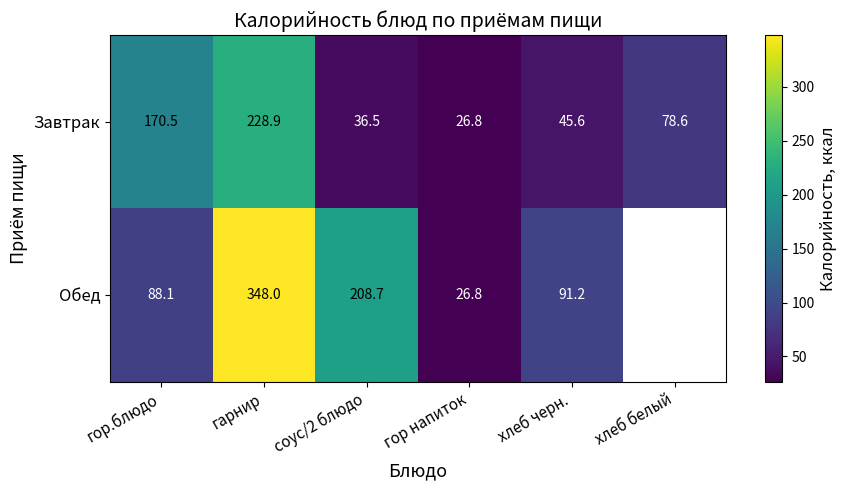

Which series changed the most between гарнир and гор напиток?

Обед